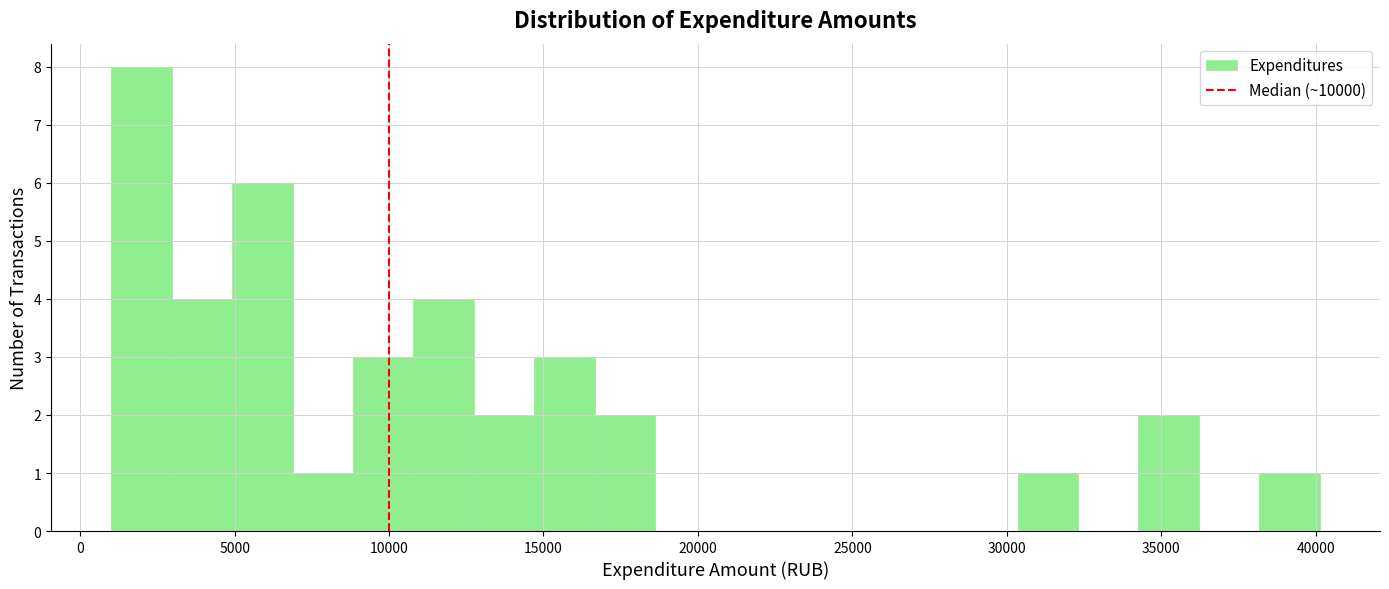

Around what value on the x-axis is the tallest bar? Give the approximate position of its centre, as read against the axis.

2000